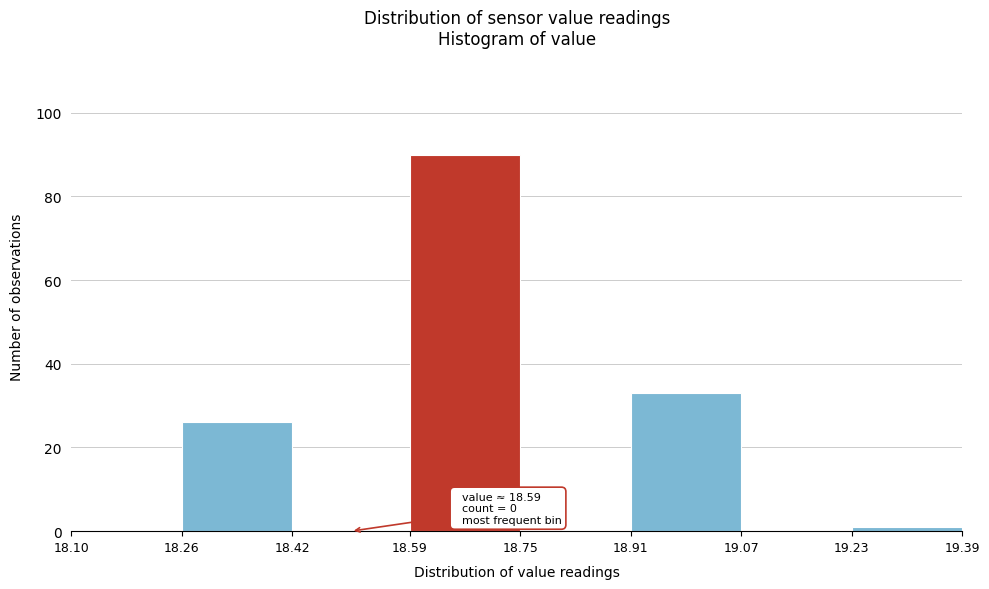

Over which range of the x-axis is the bar tallest?

18.59 to 18.75